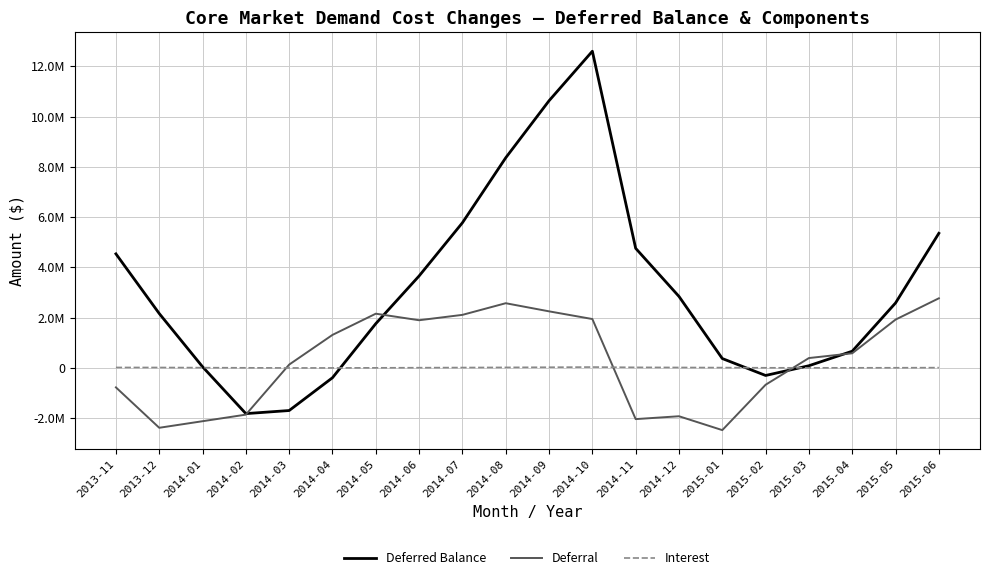

What is the average value of the Deferred Balance series?

3097046.3